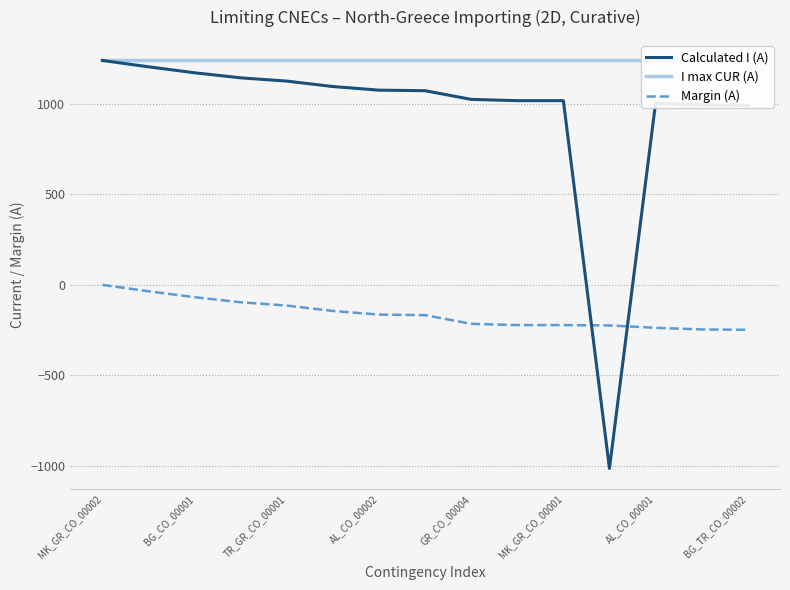

The I max CUR (A) series shows 404 at MK_GR_CO_00002. True or false?

False